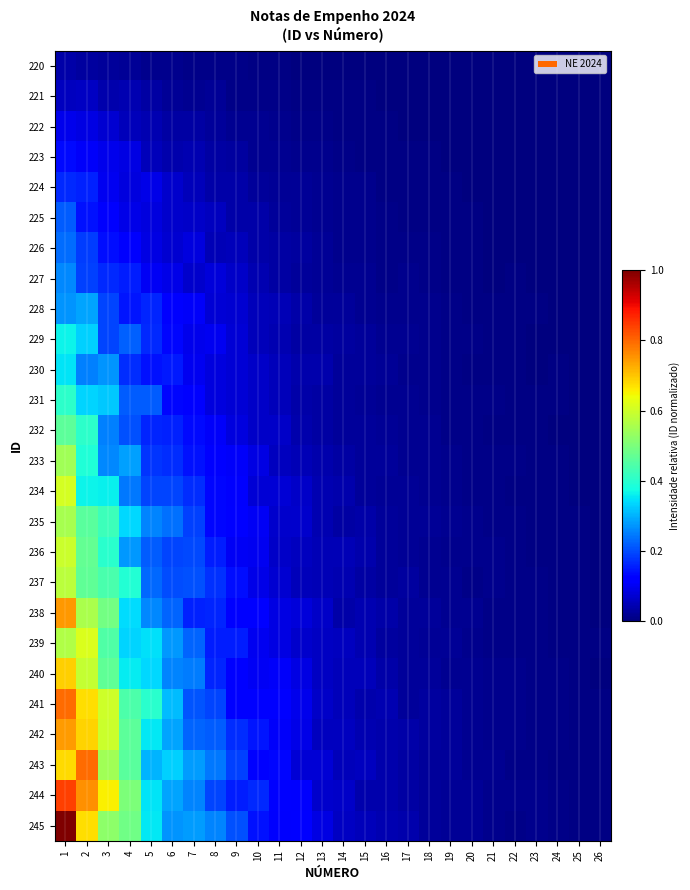

How many data points does each series have?

26